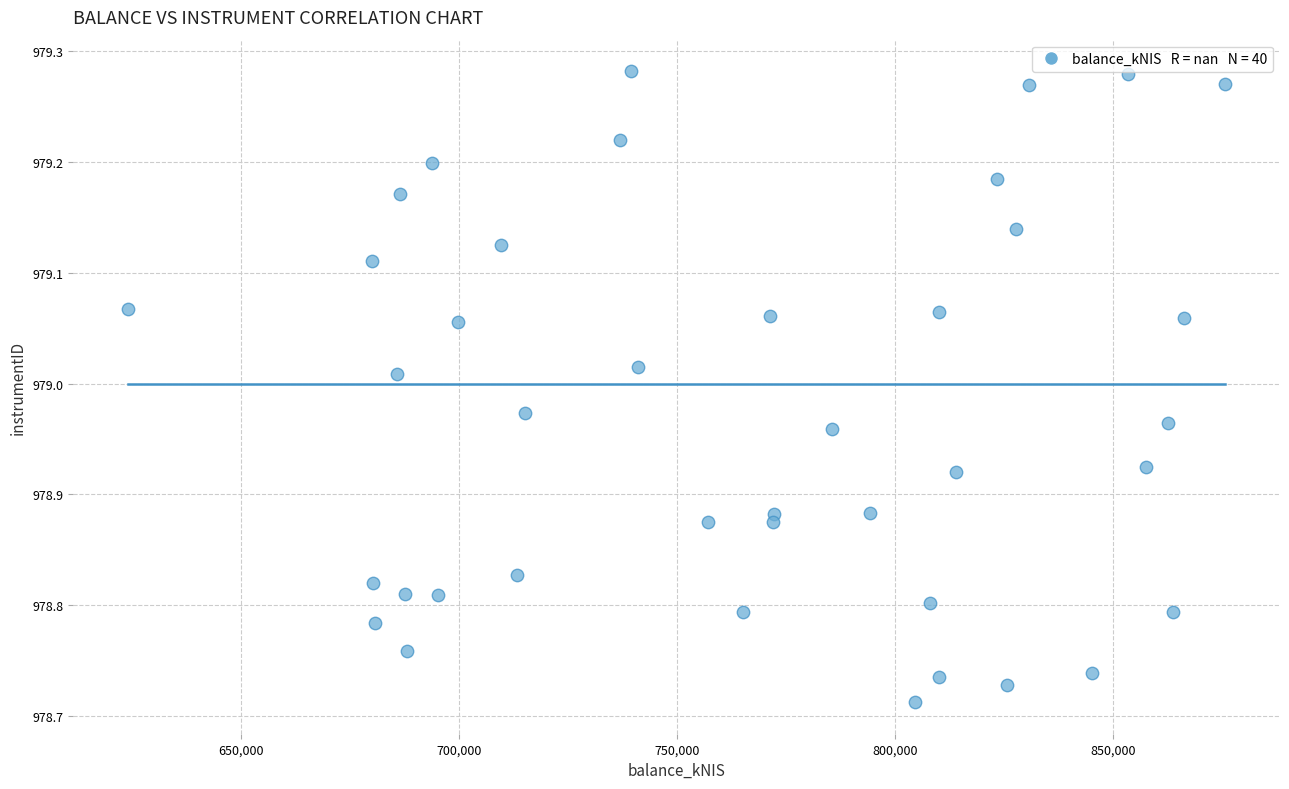

What is the range of X values (max minus min)?

251741.7